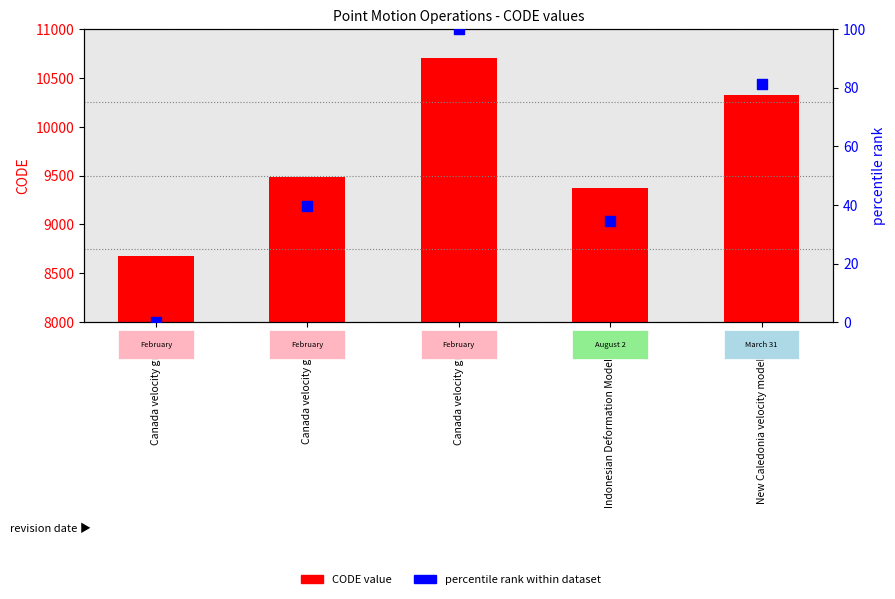

Is the value of CODE value at Canada velocity grid v6 greater than the value of percentile rank within dataset at Canada velocity grid v8?

Yes